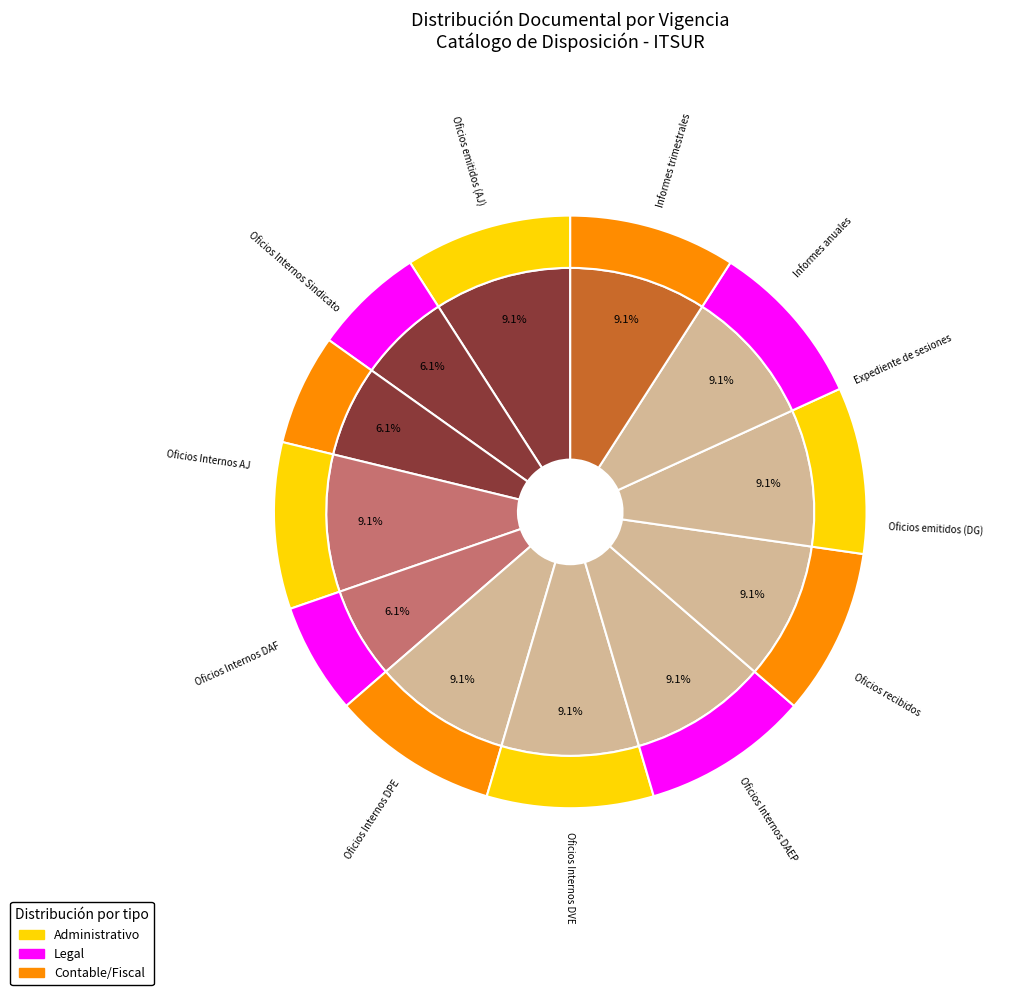

Is there any slice that represents more than half of the pie?

No